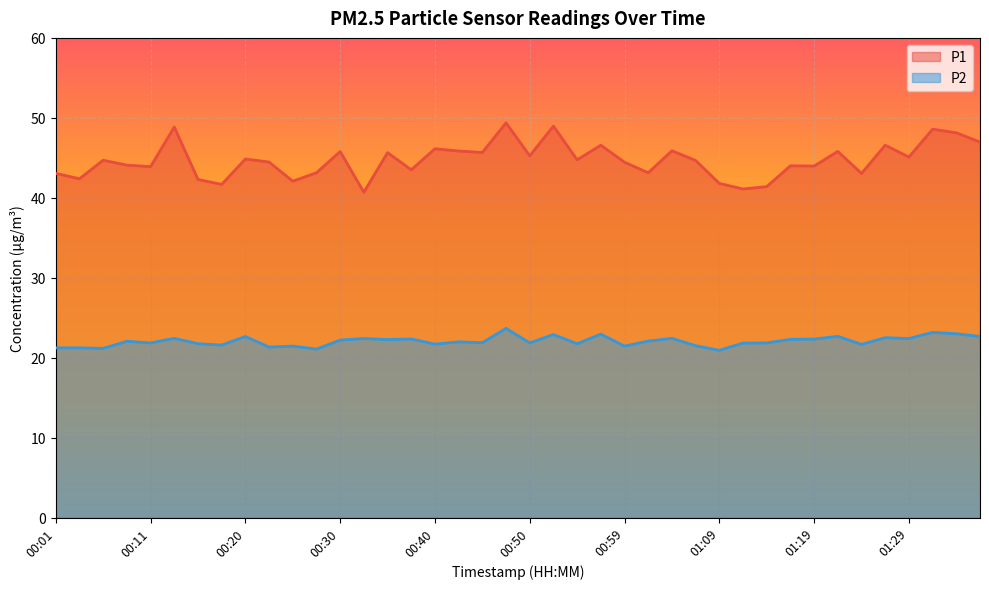

Reading right to left, what are all the values shown in this chart?

P1: 01:36=47.0	01:34=48.1	01:31=48.6	01:29=45.1	01:26=46.6	01:24=43.0	01:21=45.8	01:19=44.0	01:16=44.0	01:14=41.4	01:12=41.1	01:09=41.8	01:07=44.7	01:04=45.9	01:02=43.1	00:59=44.5	00:57=46.6	00:55=44.8	00:52=49.0	00:50=45.2	00:47=49.4	00:45=45.7	00:42=45.9	00:40=46.1	00:37=43.5	00:35=45.6	00:33=40.7	00:30=45.8	00:28=43.1	00:25=42.1	00:23=44.5	00:20=44.9	00:18=41.7	00:16=42.3	00:13=48.9	00:11=43.9	00:08=44.1	00:06=44.7	00:03=42.4	00:01=43.0
P2: 01:36=22.6	01:34=23.0	01:31=23.2	01:29=22.4	01:26=22.5	01:24=21.7	01:21=22.7	01:19=22.3	01:16=22.3	01:14=21.9	01:12=21.8	01:09=20.9	01:07=21.5	01:04=22.4	01:02=22.1	00:59=21.4	00:57=22.9	00:55=21.8	00:52=22.9	00:50=21.9	00:47=23.7	00:45=21.9	00:42=22.0	00:40=21.7	00:37=22.4	00:35=22.3	00:33=22.4	00:30=22.2	00:28=21.1	00:25=21.4	00:23=21.3	00:20=22.6	00:18=21.6	00:16=21.8	00:13=22.4	00:11=21.9	00:08=22.1	00:06=21.2	00:03=21.2	00:01=21.2